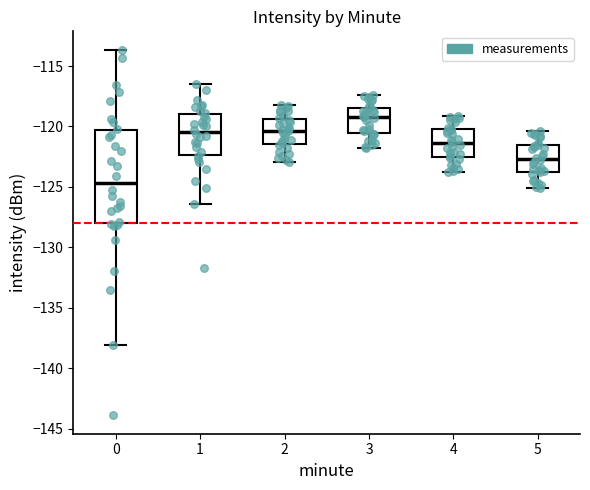

Where does the upper whisker of the box at x = 0 end on the y-axis? The values are not printed on the chart, so give them approximately, as read against the axis.

-113.5